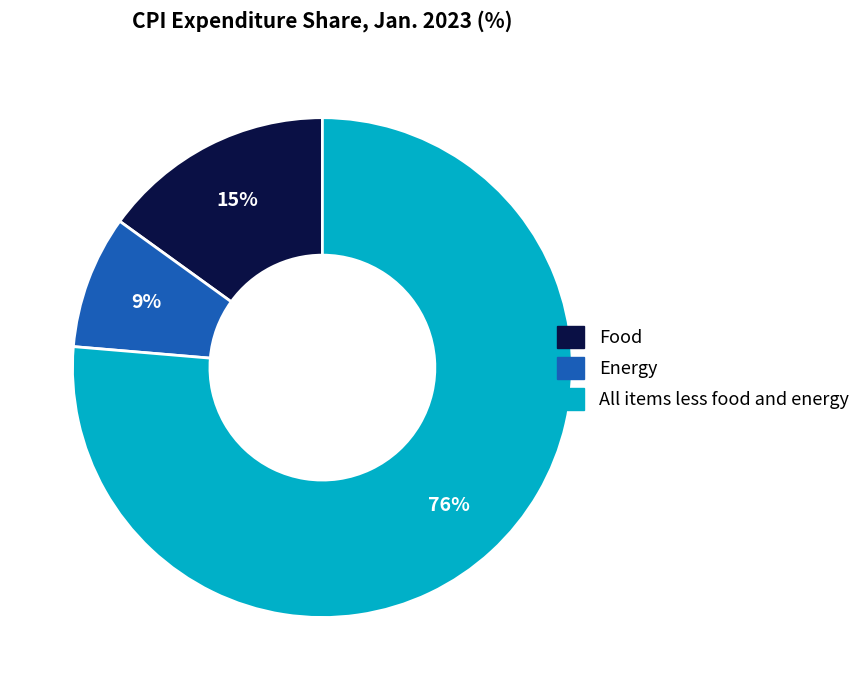

How many segments does this pie chart have?

3